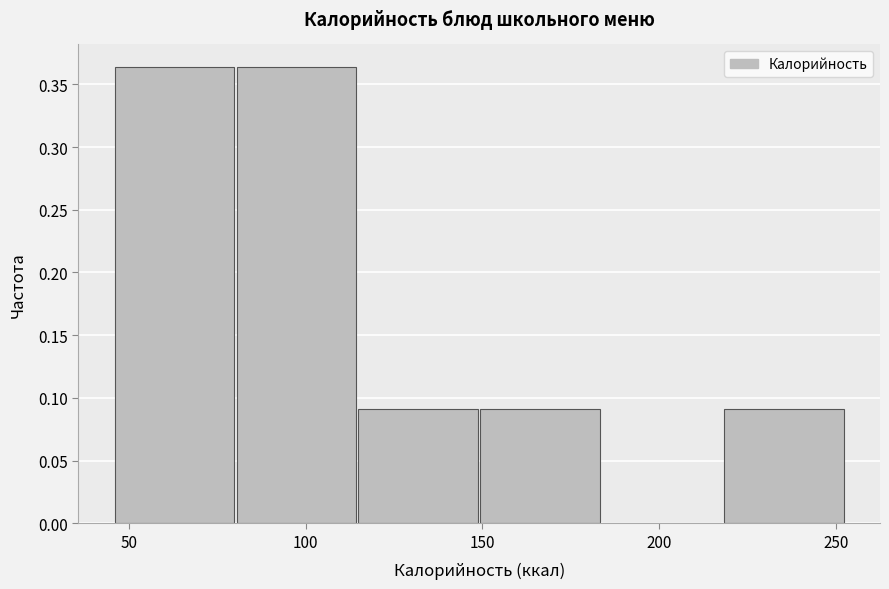

Reading left to right, list every bar in this chart as the range it spans on the x-axis followed by its height. Neither the bar edges nor the heights are printed on the chart, so give them approximately, as read against the axes.

45 to 80: 0.365
80 to 115: 0.365
115 to 150: 0.090
150 to 185: 0.090
185 to 220: 0
220 to 255: 0.090